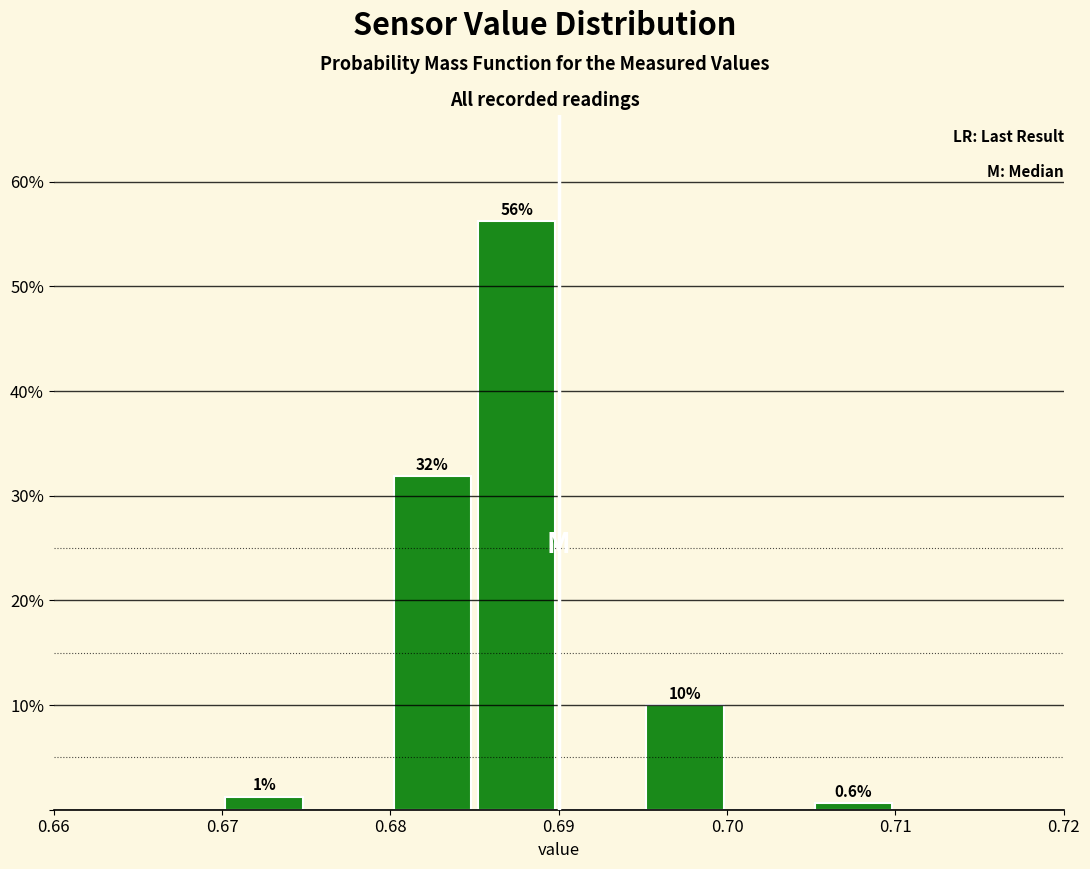

Over which range of the x-axis is the bar tallest?

0.685 to 0.690